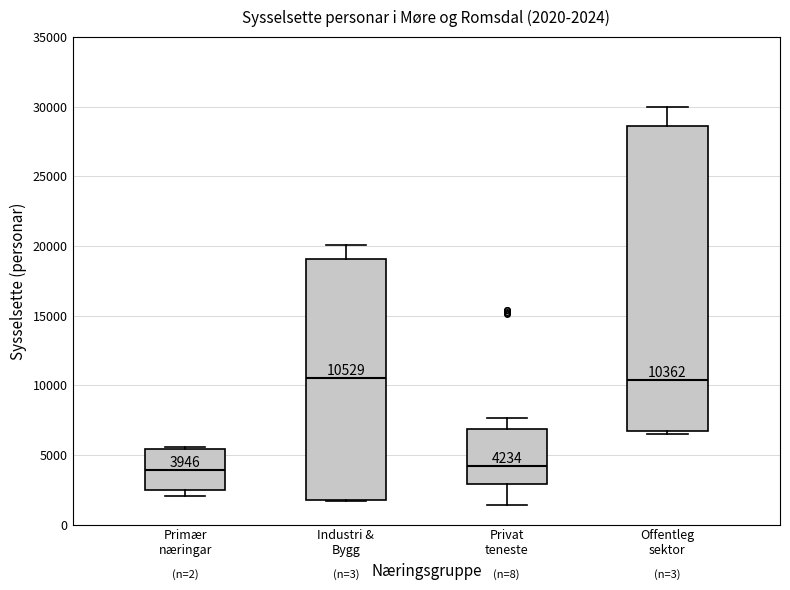

Comparing the boxes themselves (not the whiskers), which one is the tallest?

Offentleg sektor